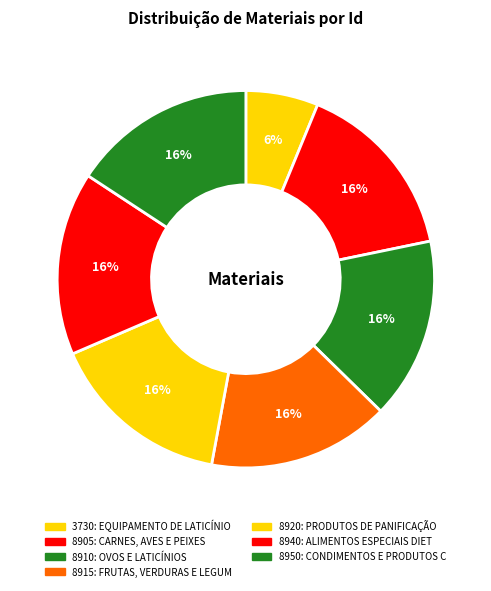

Is there any slice that represents more than half of the pie?

No